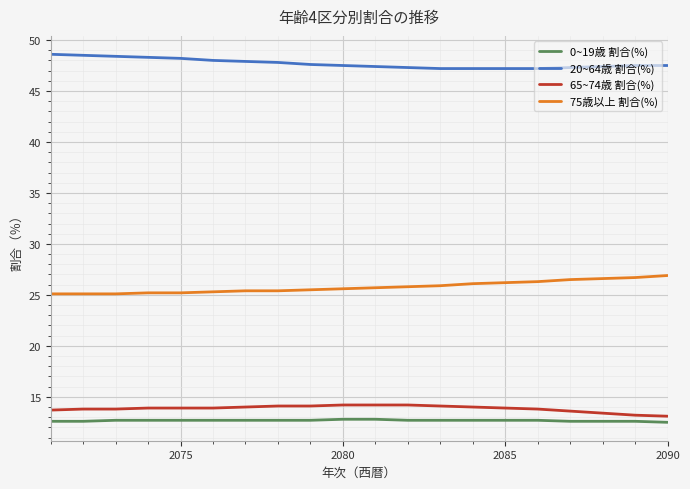

True or false: 65~74歳 割合(%) and 20~64歳 割合(%) intersect in this chart.

False